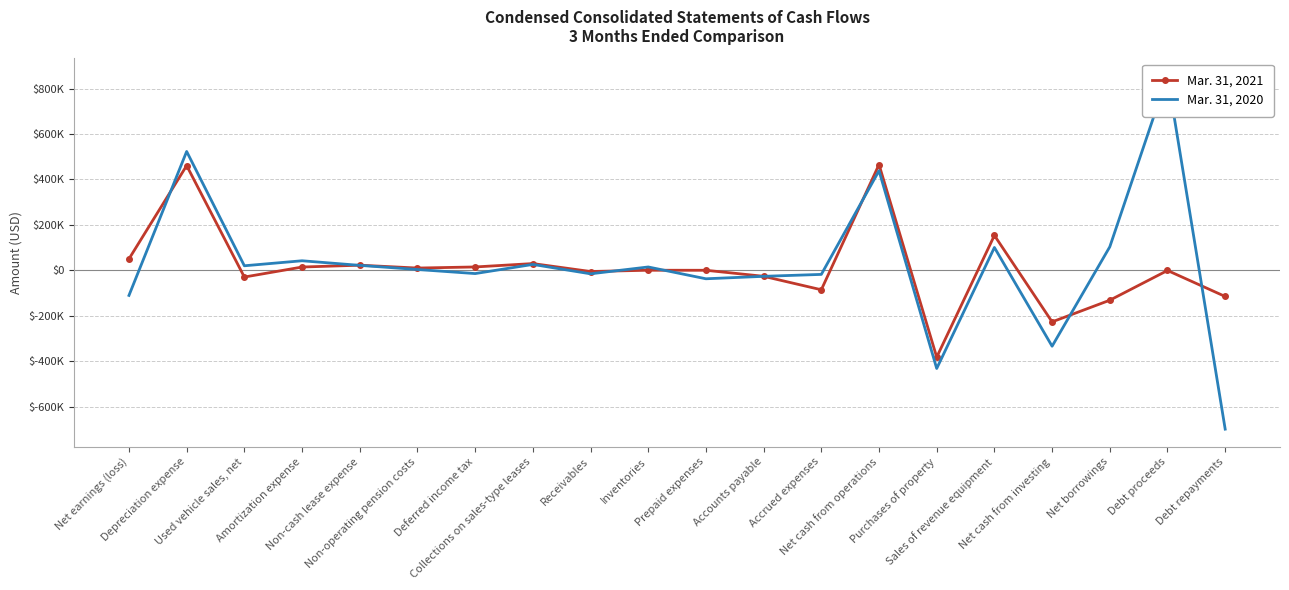

How many data points in Mar. 31, 2020 are less than 15409?

10